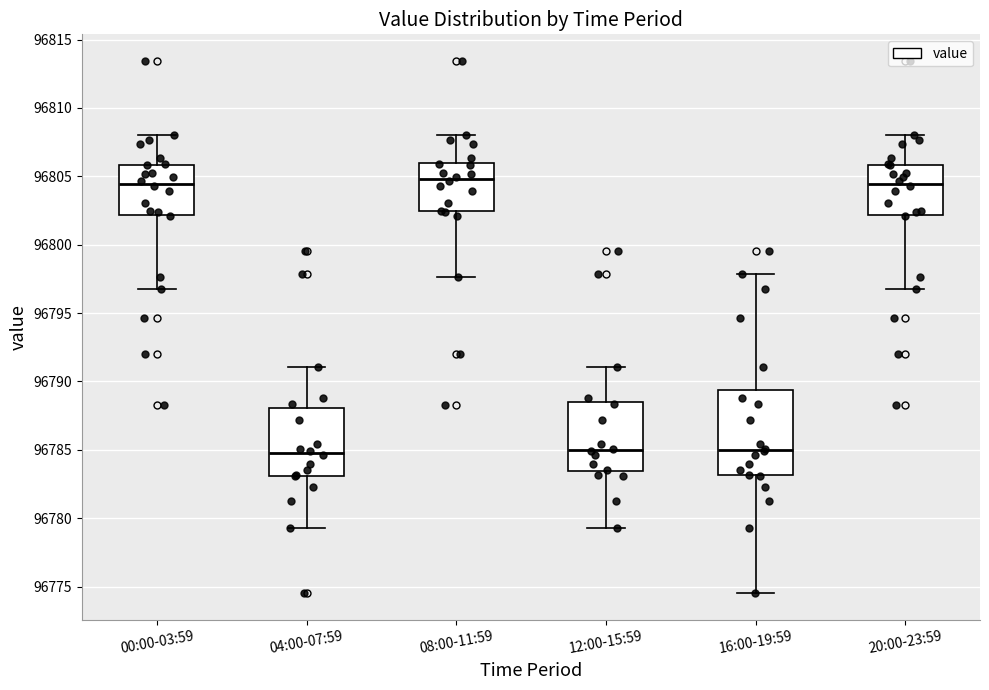

Reading left to right, transcribe this box plot: for each box, give where its median line is, the range the box spans, and where its two whiskers end, as read against the y-axis. The values are not printed on the chart, so give them approximately, as read against the axis.

00:00-03:59: median 96804.5, box 96802.0 to 96806.0, whiskers 96797.0 to 96808.0
04:00-07:59: median 96785.0, box 96783.0 to 96788.0, whiskers 96779.5 to 96791.0
08:00-11:59: median 96805.0, box 96802.5 to 96806.0, whiskers 96797.5 to 96808.0
12:00-15:59: median 96785.0, box 96783.5 to 96788.5, whiskers 96779.5 to 96791.0
16:00-19:59: median 96785.0, box 96783.0 to 96789.5, whiskers 96774.5 to 96798.0
20:00-23:59: median 96804.5, box 96802.0 to 96806.0, whiskers 96797.0 to 96808.0